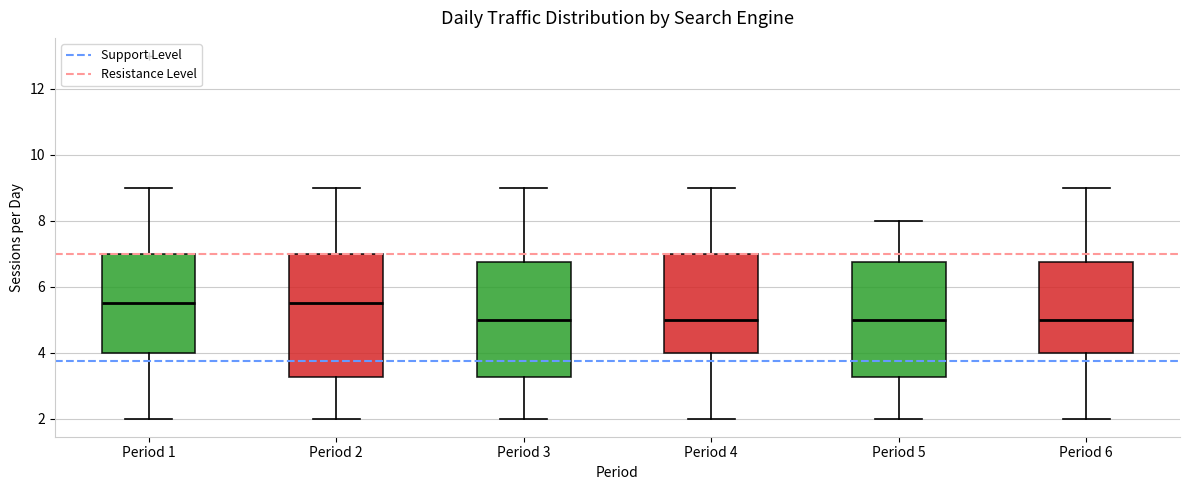

Which box is the tallest, from its lower edge to its upper edge?

Period 2